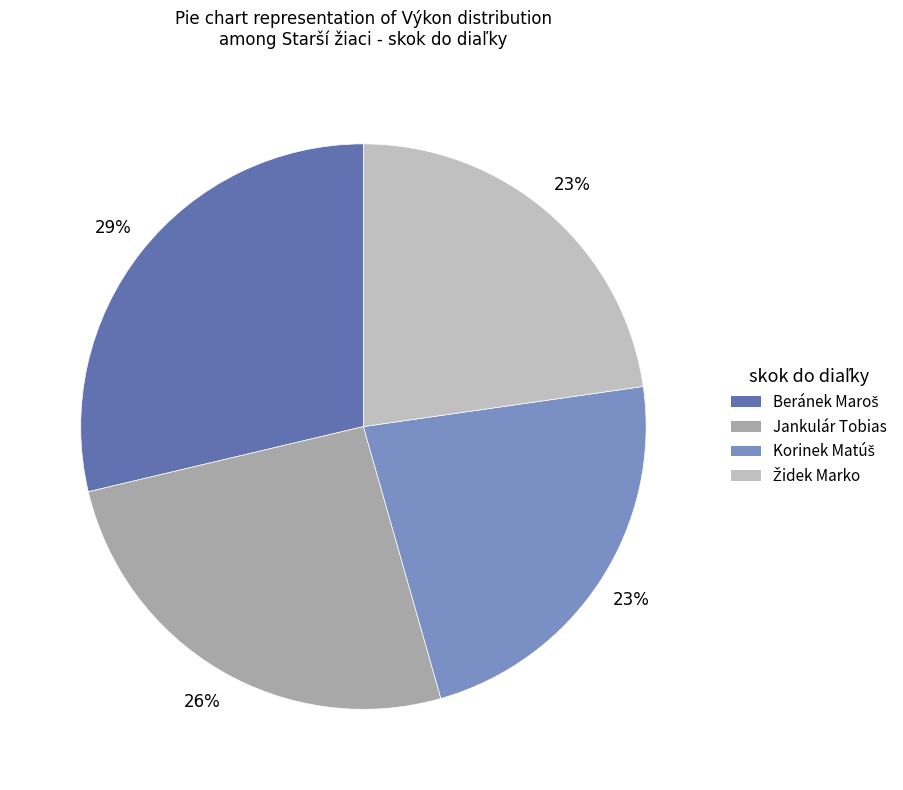

To the nearest percent, what is the difference between the largest and smallest slice percentages?

6%